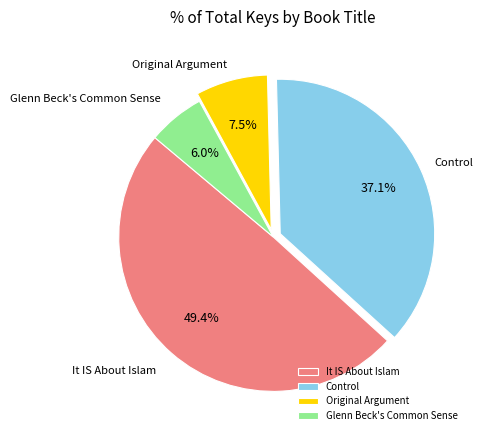

The Glenn Beck's Common Sense slice represents 1% of the pie. True or false?

False